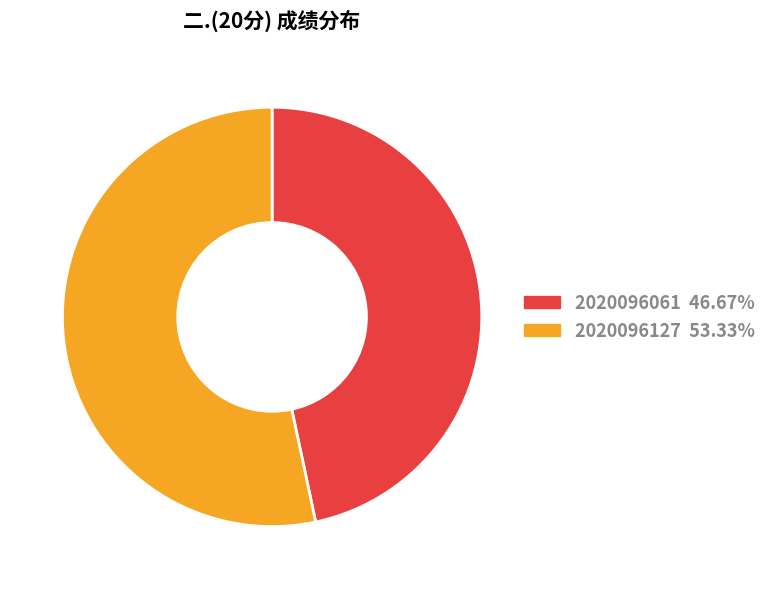

Does any single category account for the majority?

Yes